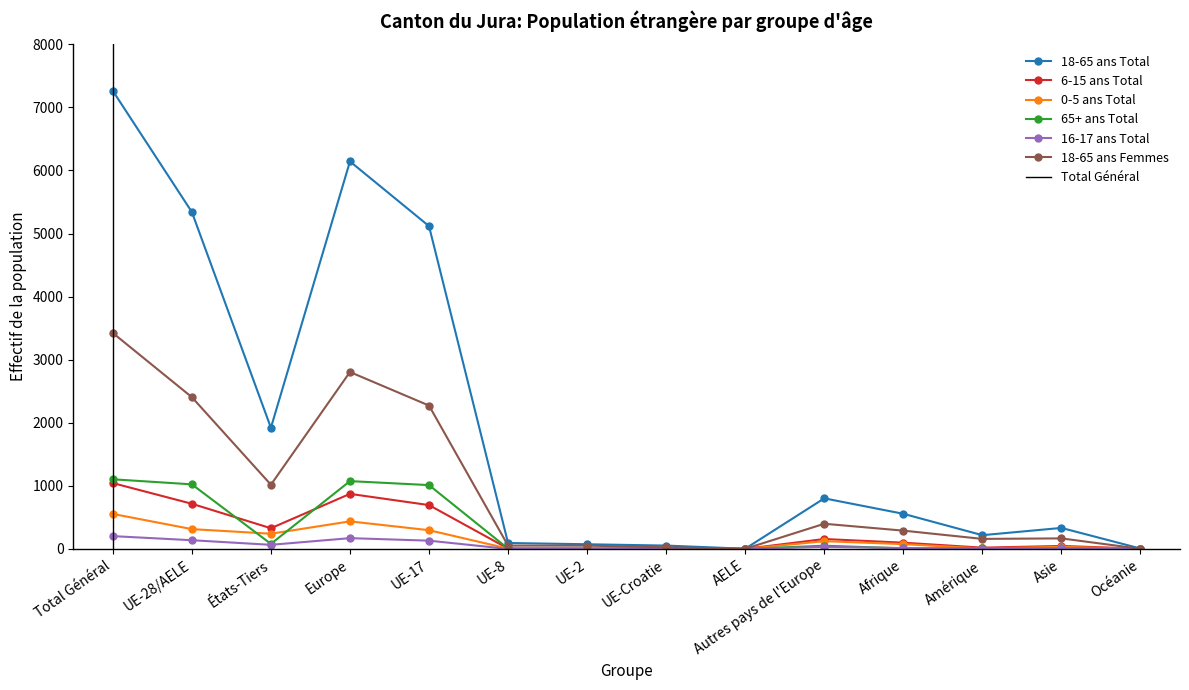

What is the label of the 6th point from the left?

UE-8